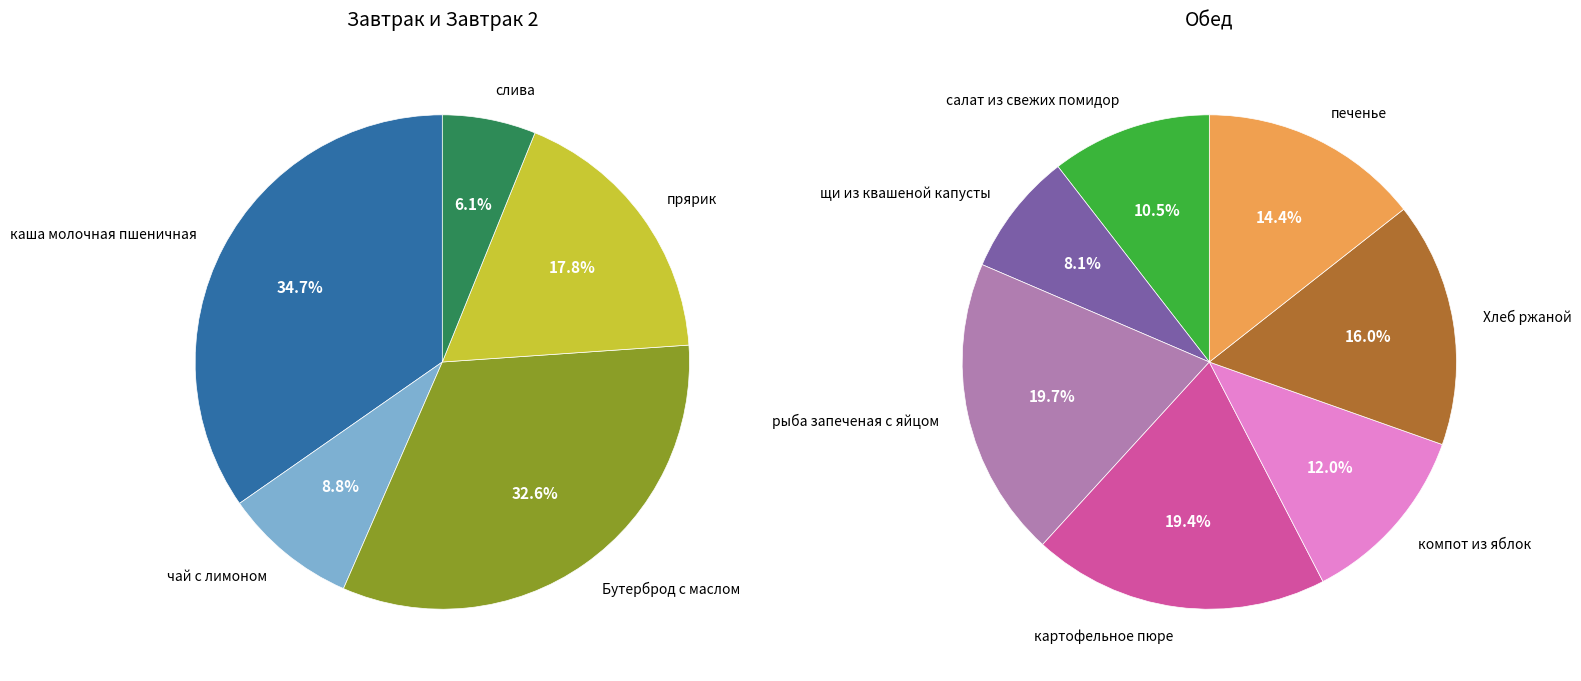

The каша молочная пшеничная slice represents 22% of the pie. True or false?

False